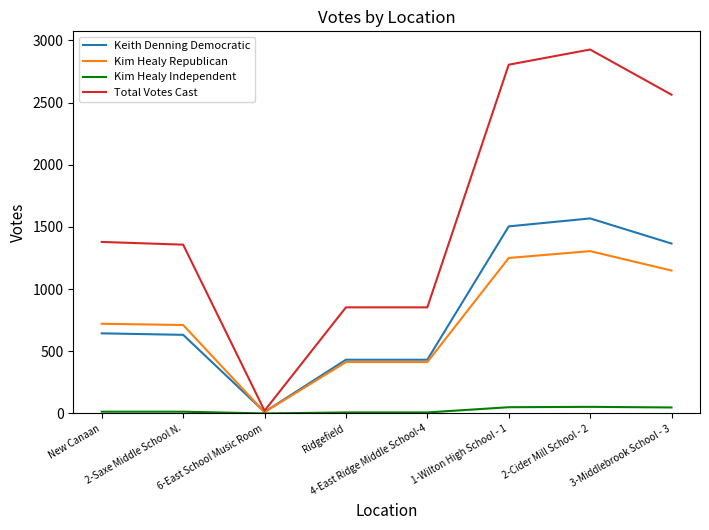

List the series in order of their peak value, lowest first.

Kim Healy Independent, Kim Healy Republican, Keith Denning Democratic, Total Votes Cast